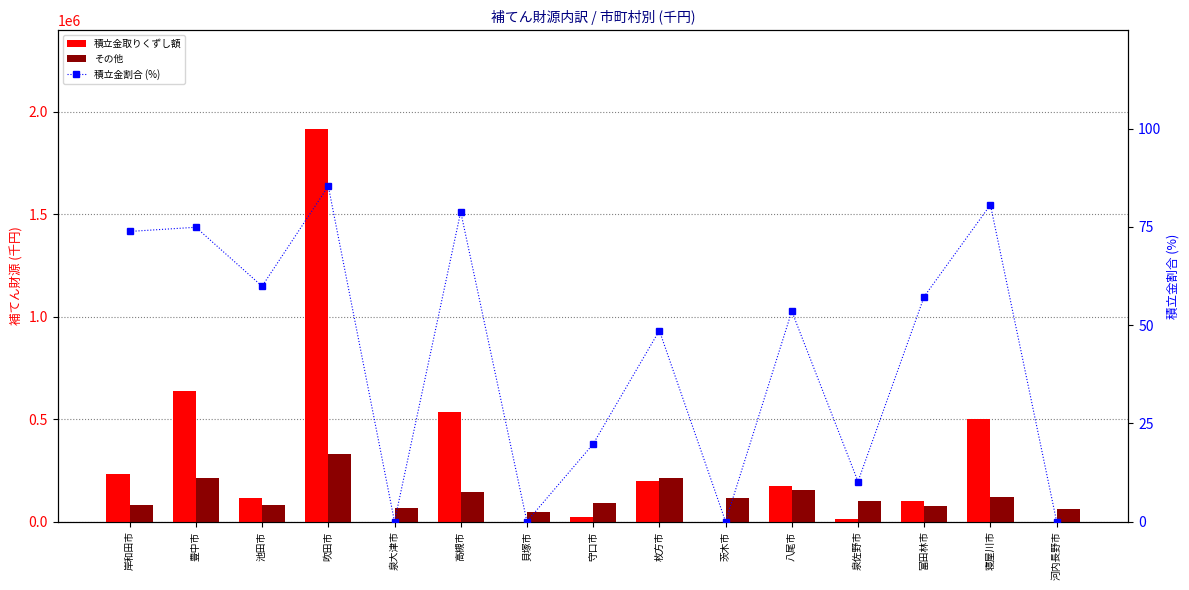

Reading right to left, transcribe all the data shown in this chart.

積立金取りくずし額: 0.0	500000.0	100000.0	11103.0	175000.0	0.0	200000.0	22636.0	0.0	535000.0	0.0	1916693.0	117000.0	637234.0	230000.0
その他: 62387.0	120354.0	74636.0	97941.0	151972.0	113276.0	211541.0	92100.0	47541.0	143783.0	67630.0	329067.0	78396.0	213676.0	81554.0
積立金割合 (%): 0.0	80.6	57.3	10.2	53.5	0.0	48.6	19.7	0.0	78.8	0.0	85.3	59.9	74.9	73.8